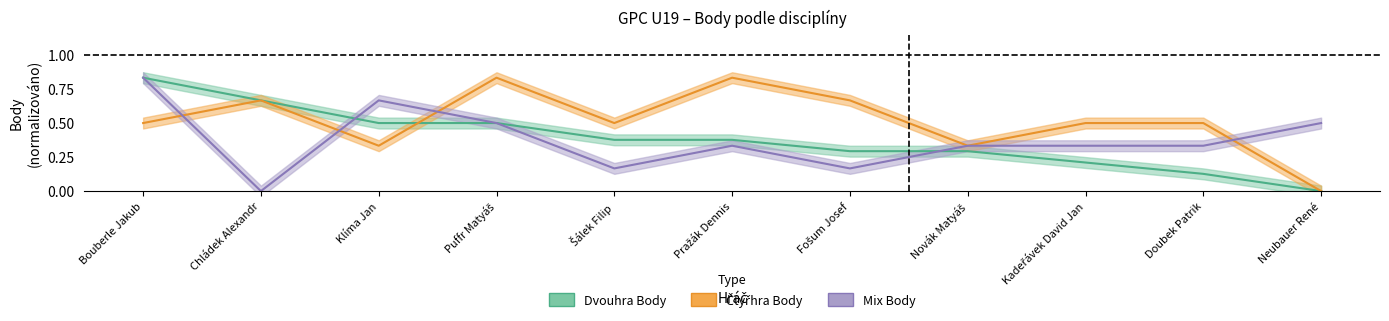

How many lines are shown in the chart?

3